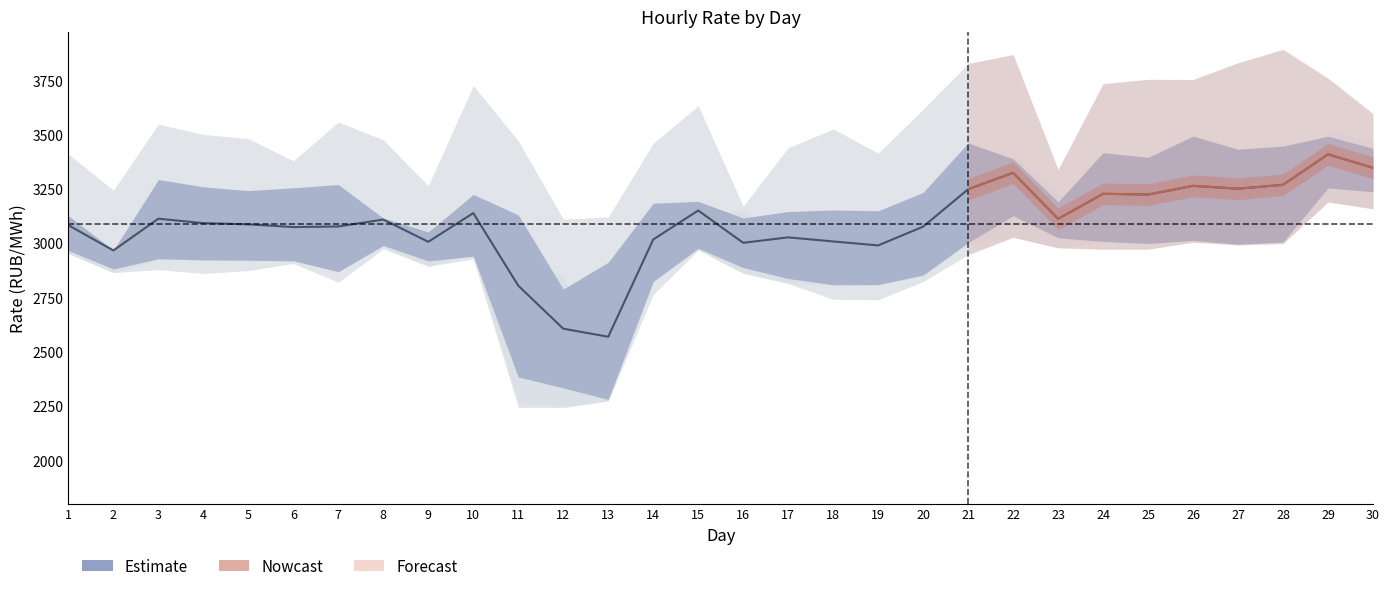

What is the value of the 15th point from the left?

3150.2